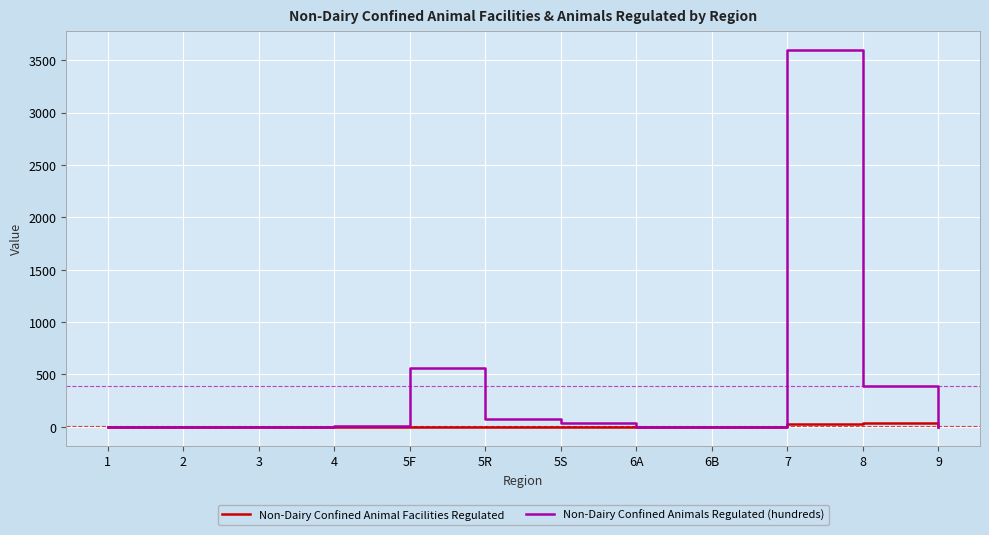

What is the average value of the Non-Dairy Confined Animals Regulated (hundreds) series?

388.9